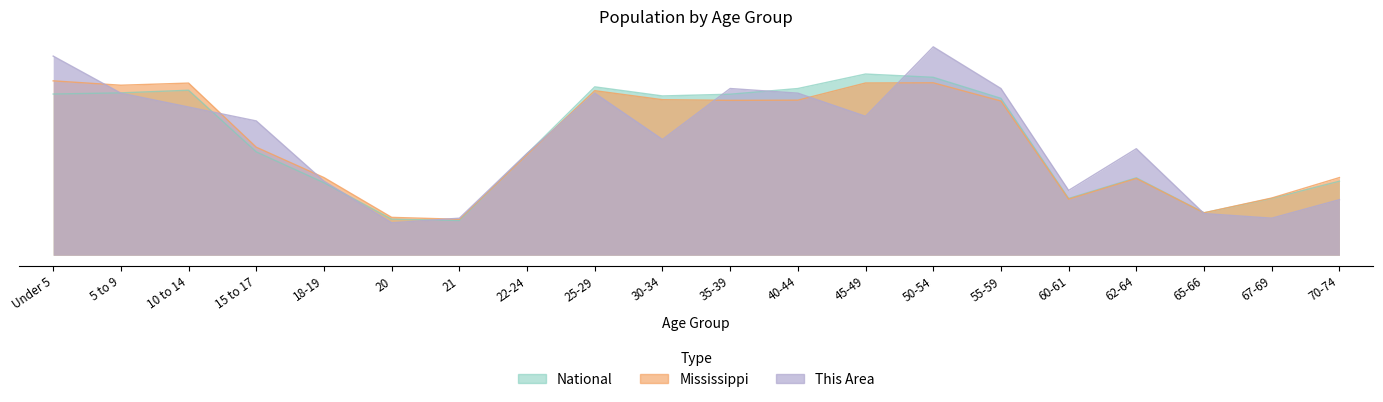

Is the value of Mississippi at Under 5 greater than the value of This Area at 55-59?

Yes